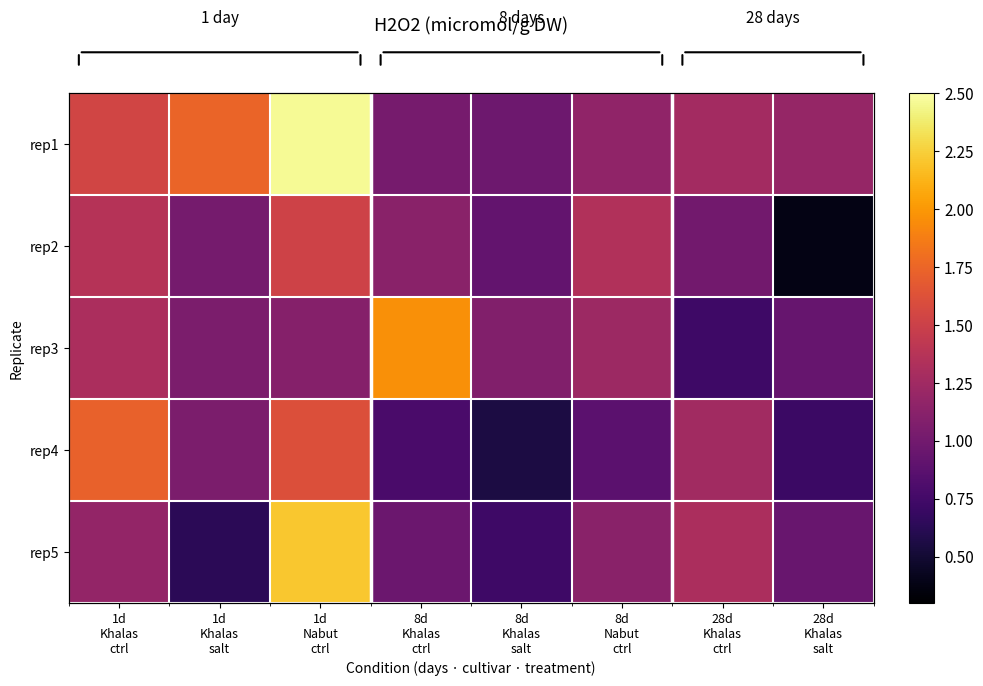

Where is rep3 nearest to the value 1?

1d Khalas salt